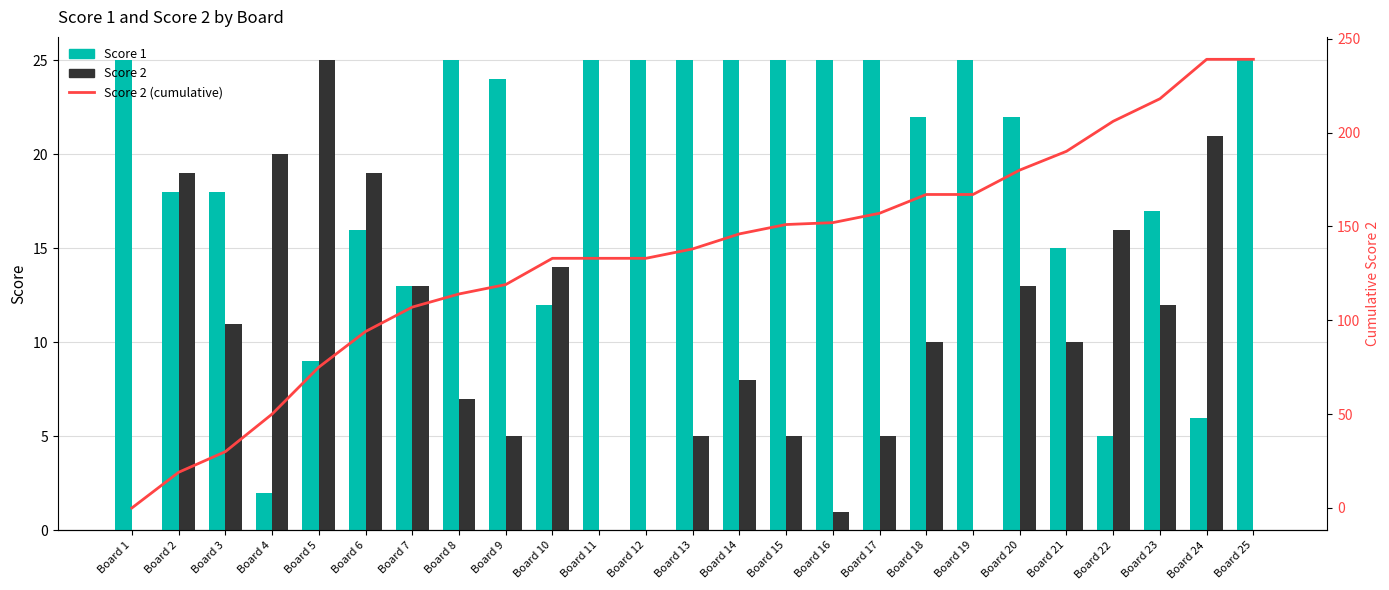

The value of Score 1 at Board 12 is 16. True or false?

False